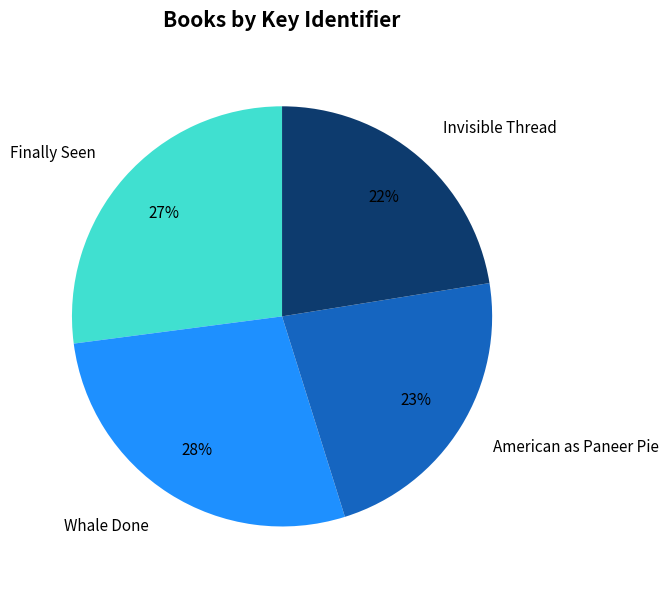

What percentage is the American as Paneer Pie slice, to the nearest percent?

23%